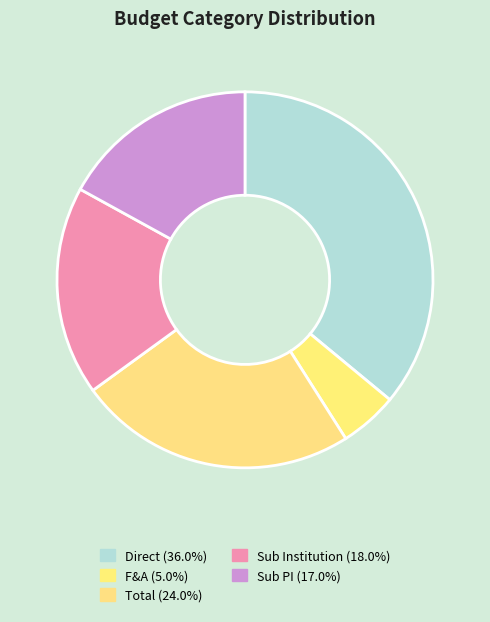

How many slices are in this pie chart?

5